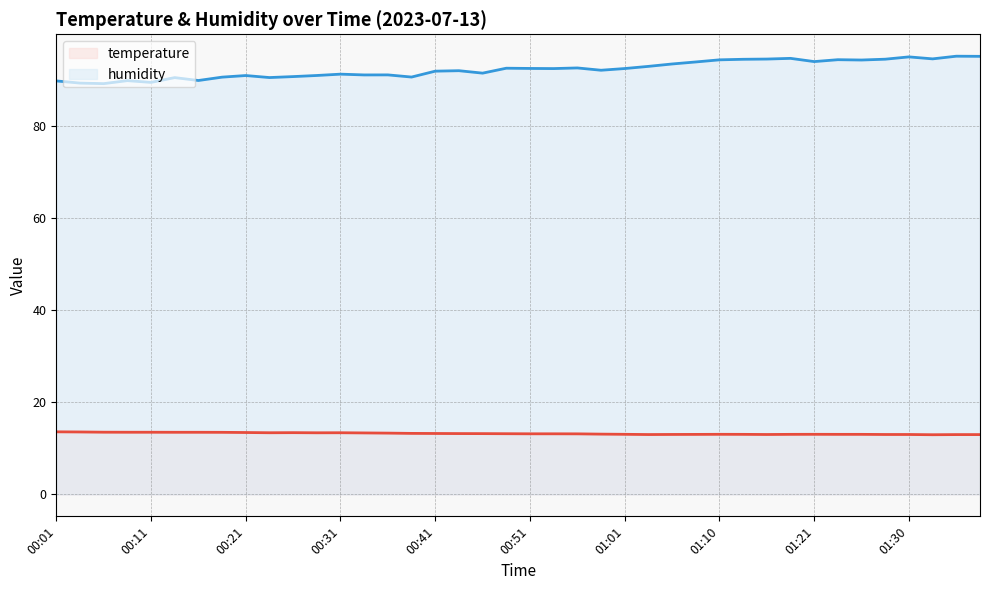

Does the chart display data point markers on the line(s)?

No